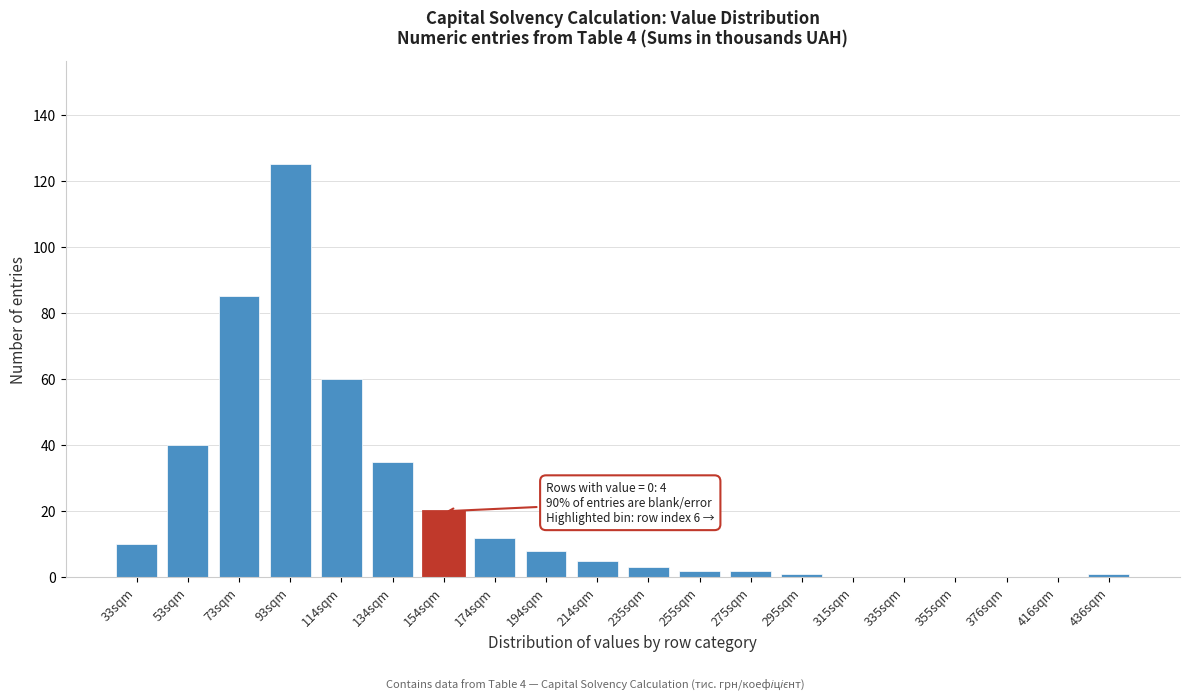

Reading left to right, what are all the values shown in this chart?

33sqm=10	53sqm=40	73sqm=85	93sqm=125	114sqm=60	134sqm=35	154sqm=20	174sqm=12	194sqm=8	214sqm=5	235sqm=3	255sqm=2	275sqm=2	295sqm=1	315sqm=0	335sqm=0	355sqm=0	376sqm=0	416sqm=0	436sqm=1